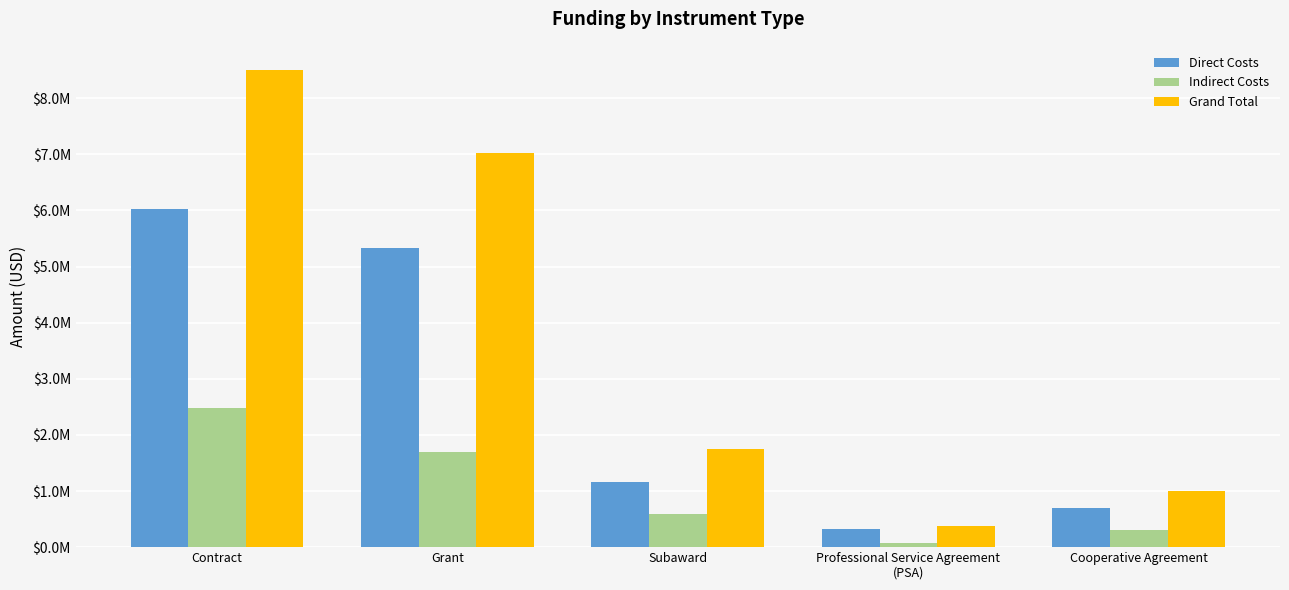

What is the label of the 3rd bar from the right?

Subaward